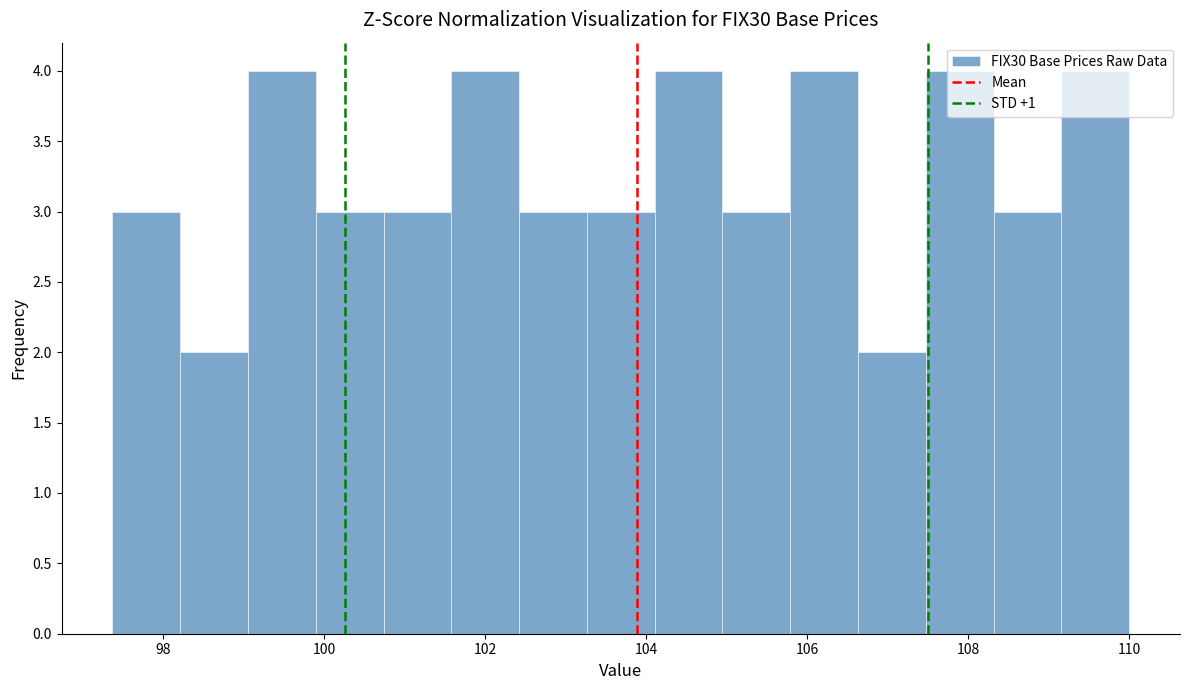

Reading left to right, list every bar in this chart as the range it spans on the x-axis followed by its height. Neither the bar edges nor the heights are printed on the chart, so give them approximately, as read against the axes.

97.4 to 98.2: 3
98.2 to 99.0: 2
99.0 to 100.0: 4
100.0 to 100.8: 3
100.8 to 101.6: 3
101.6 to 102.4: 4
102.4 to 103.2: 3
103.2 to 104.2: 3
104.2 to 105.0: 4
105.0 to 105.8: 3
105.8 to 106.6: 4
106.6 to 107.4: 2
107.4 to 108.4: 4
108.4 to 109.2: 3
109.2 to 110.0: 4